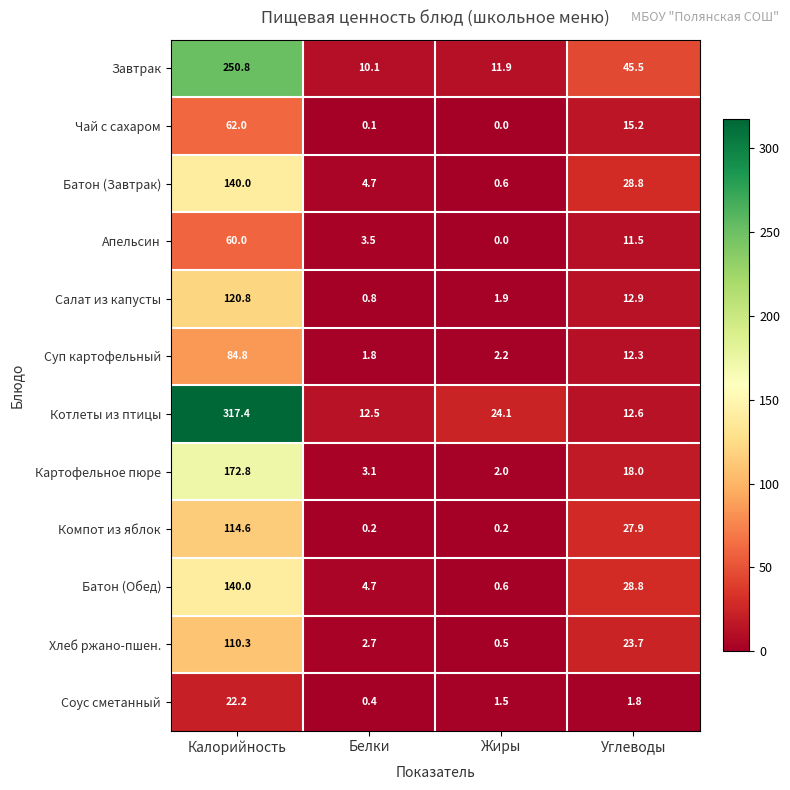

True or false: Котлеты из птицы has a value of 6.7 at Жиры.

False